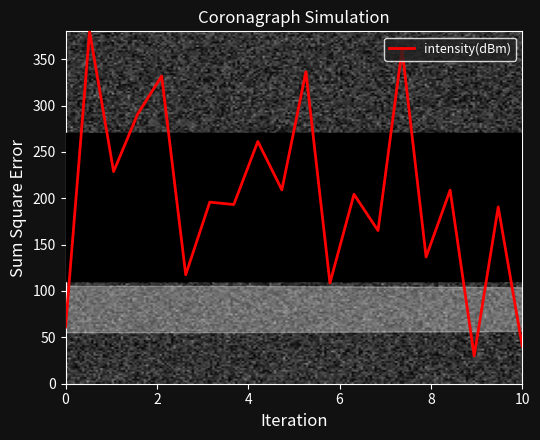

What is the smallest value displayed?

30.0